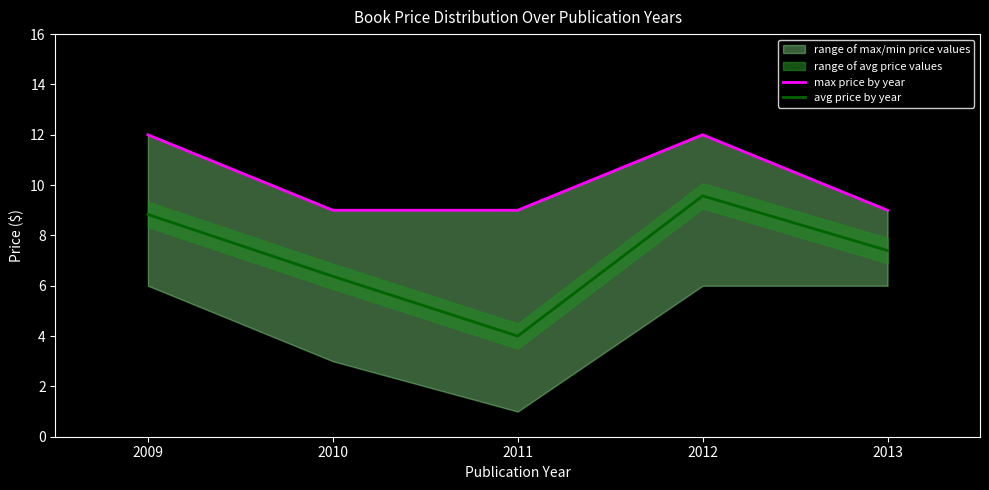

True or false: max price by year and avg price by year cross at least once.

False